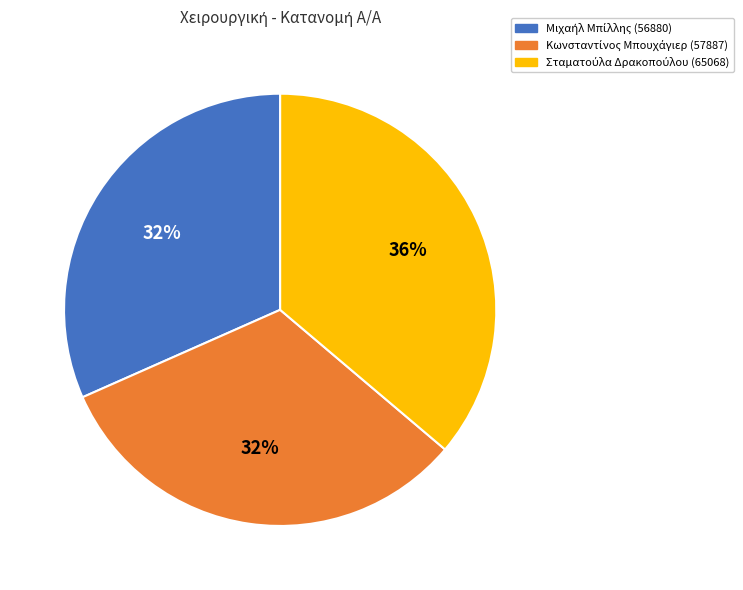

Is there a majority slice in this chart?

No